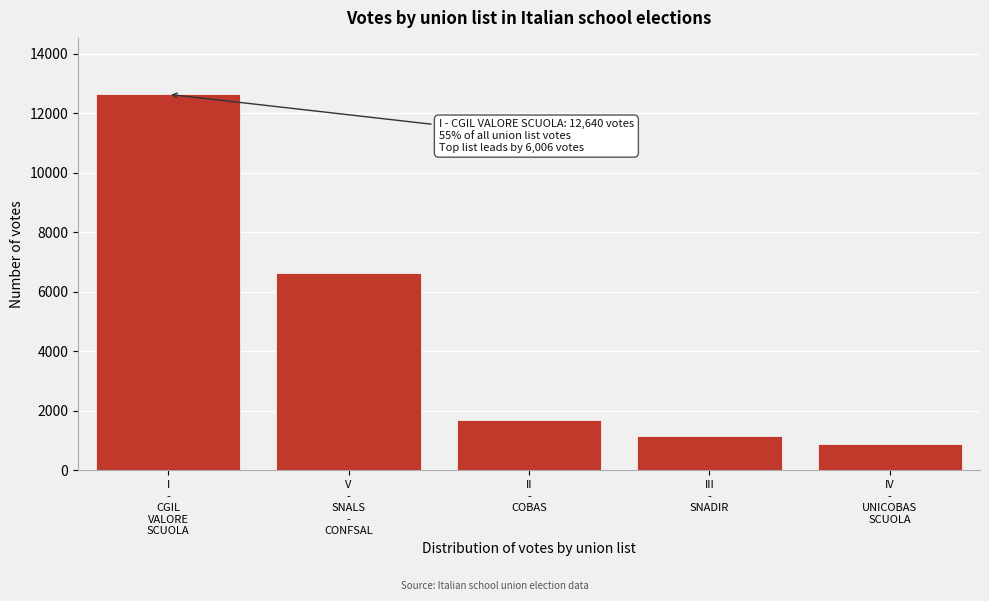

Reading right to left, transcribe all the data shown in this chart.

870	1162	1706	6634	12640